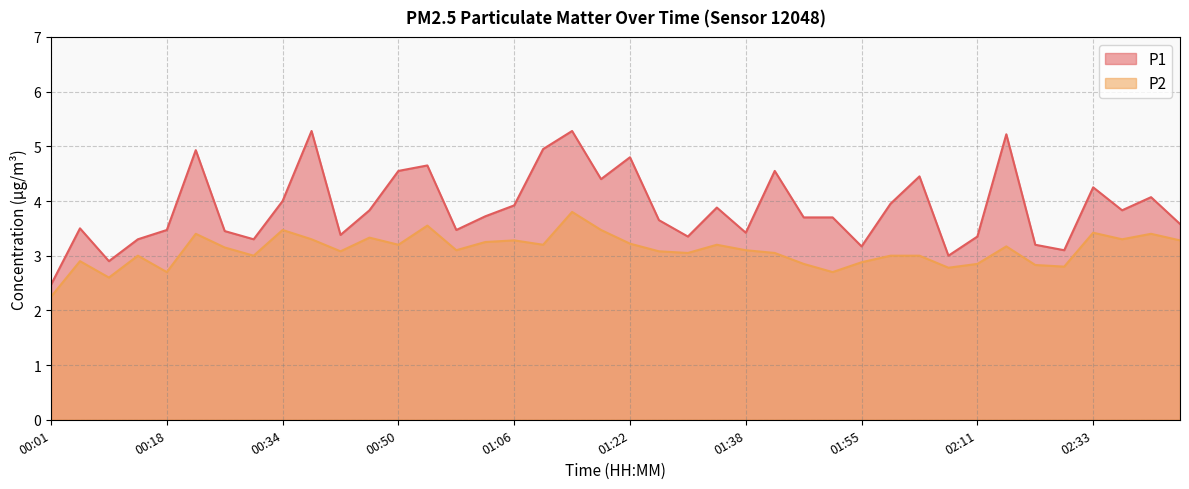

Between 00:50 and 00:58, which series saw the biggest shift?

P1